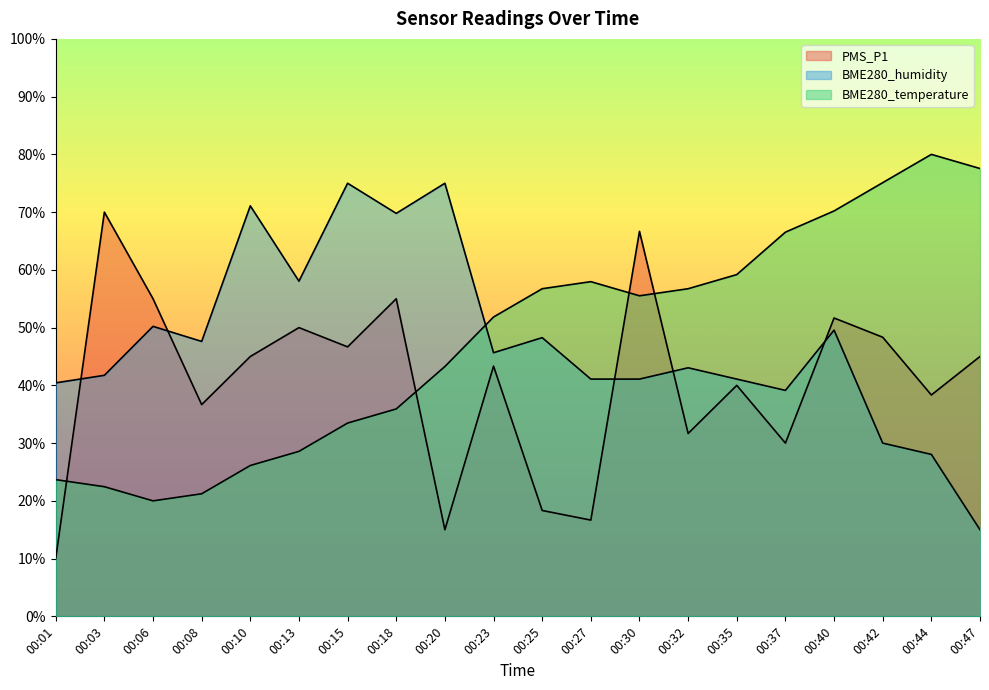

At which category is the sum across all series the highest?

00:40